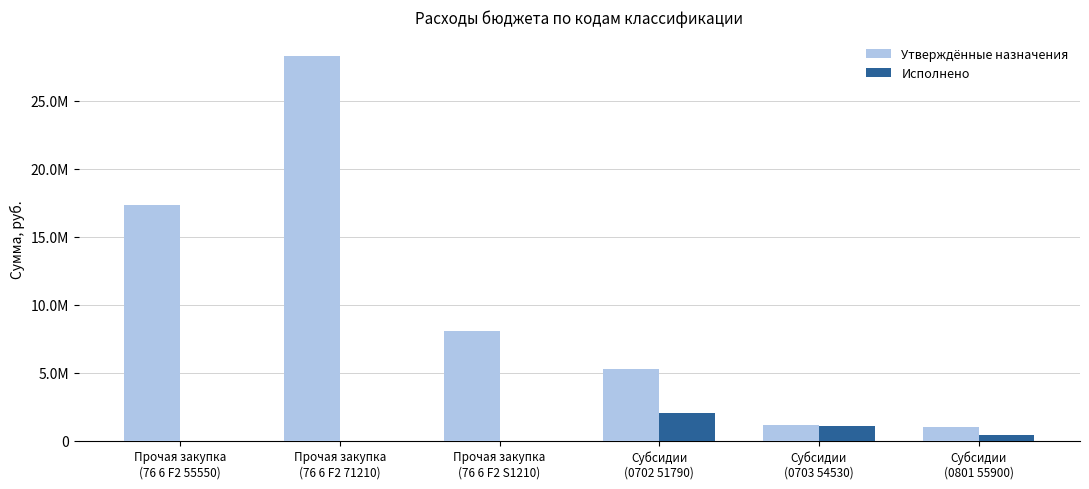

What are all the series names shown in the legend?

Утверждённые назначения, Исполнено